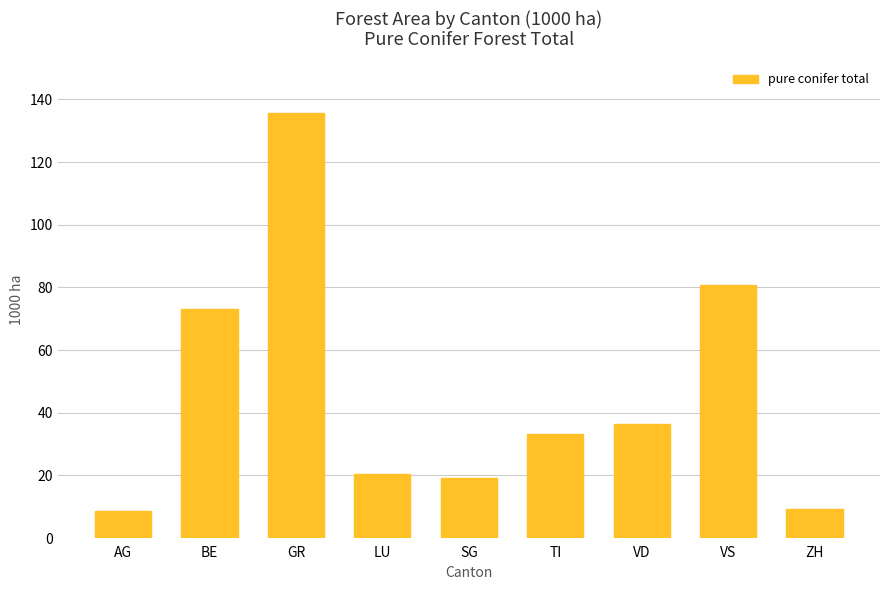

Reading left to right, list all the values displayed in this chart.

8.5	73.2	135.6	20.5	19.1	33.3	36.4	80.9	9.4